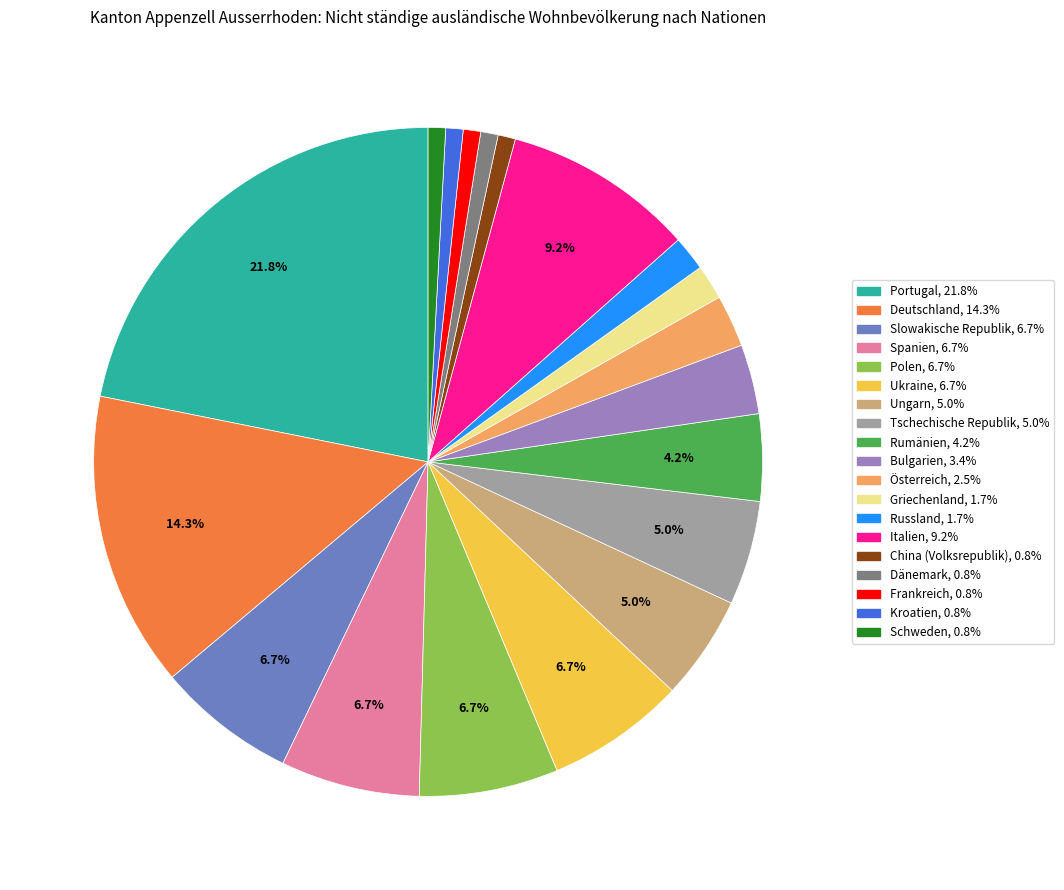

How many slices are in this pie chart?

19